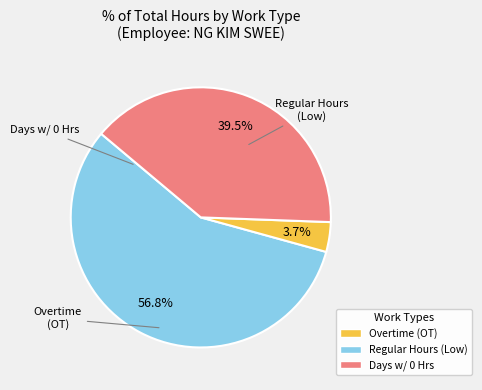

What is the smallest slice in the pie chart?

Regular Hours (Low)